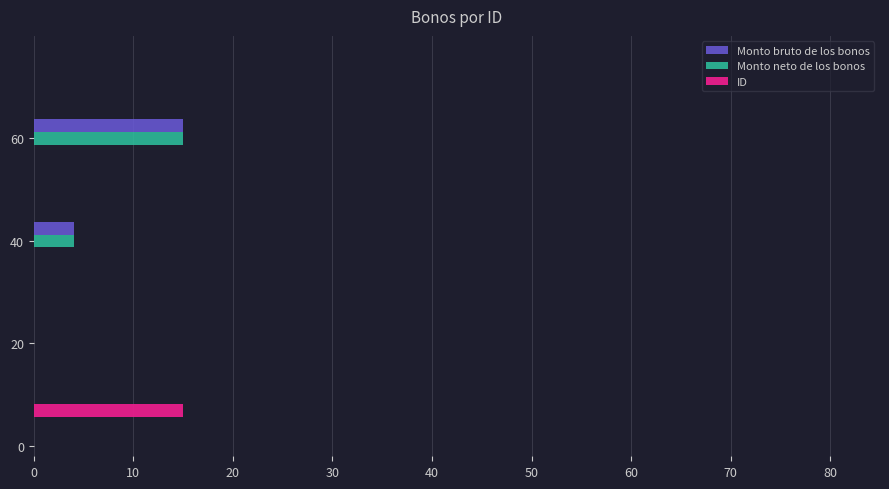

What are all the series names shown in the legend?

Monto bruto de los bonos, Monto neto de los bonos, ID